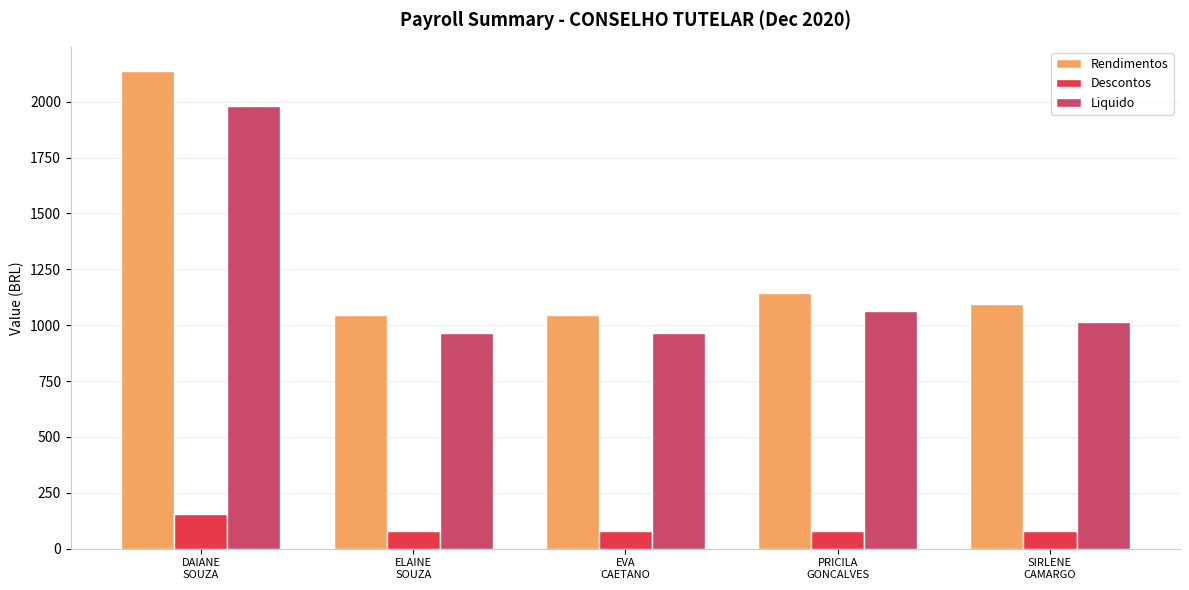

At which label does Descontos reach its peak?

DAIANE
SOUZA